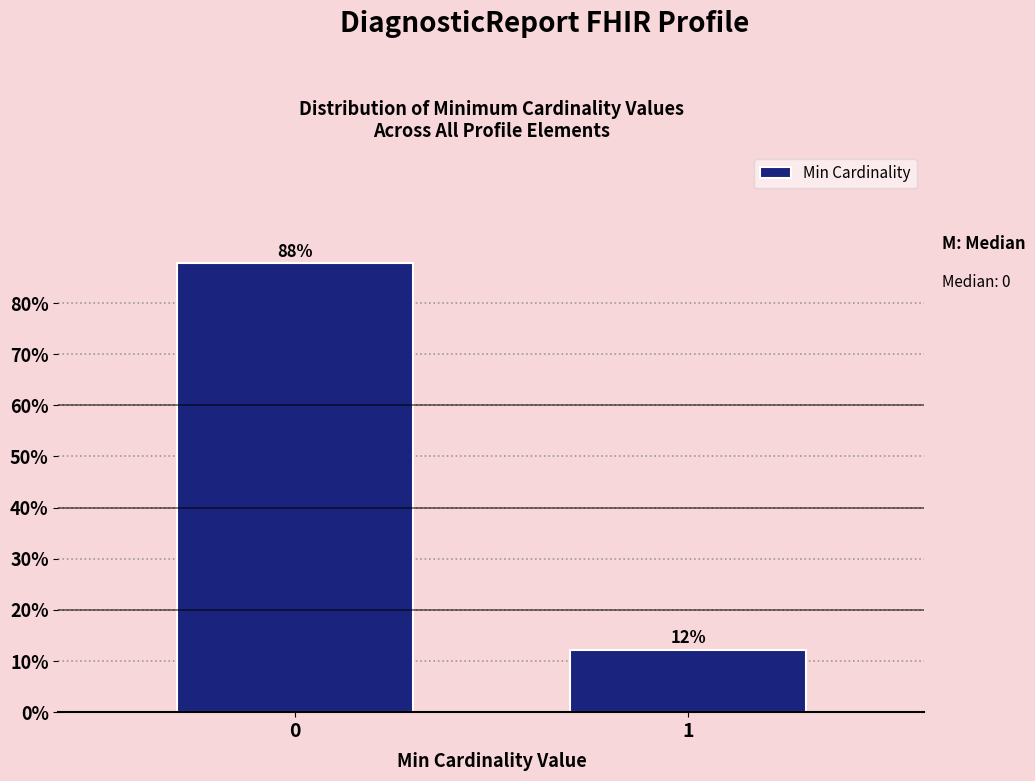

What is the maximum value shown in the chart?

87.8